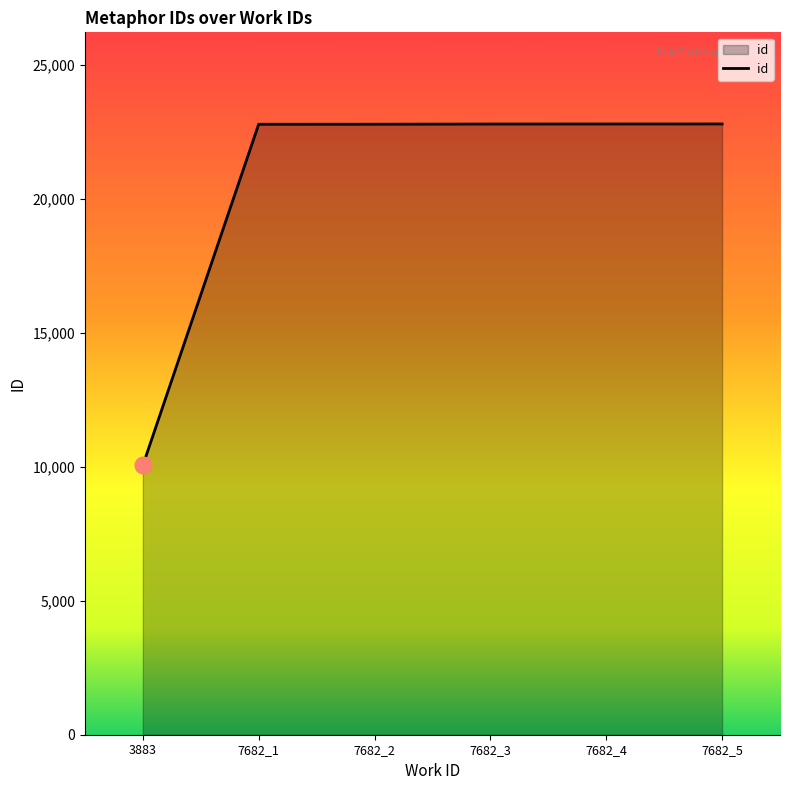

The value at 7682_1 is 22792. True or false?

True